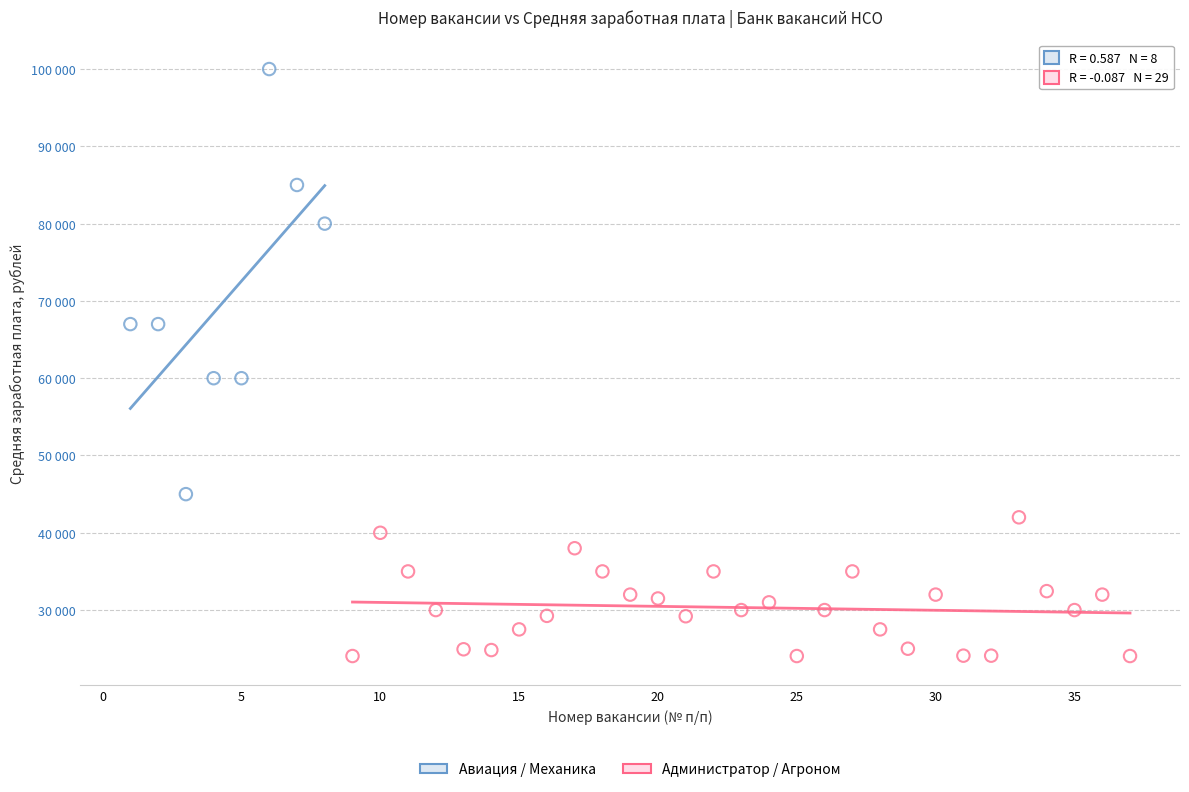

What are all the series names shown in the legend?

Авиация / Механика, Администратор / Агроном